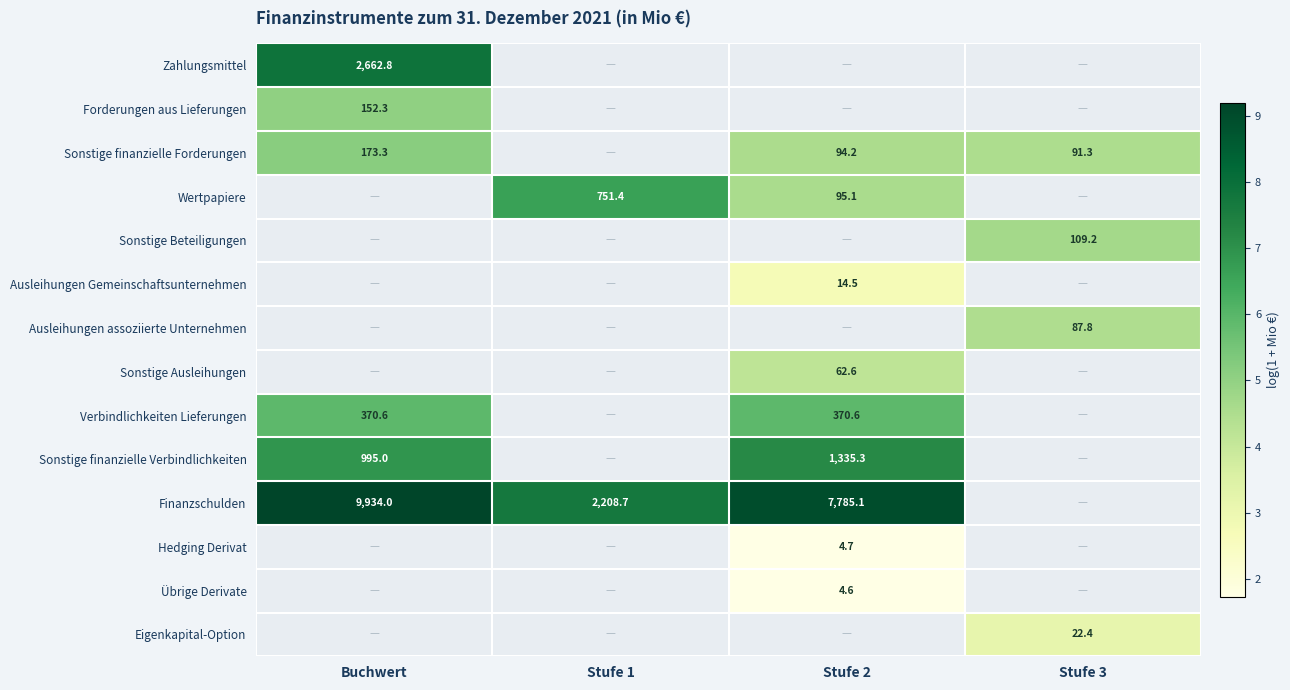

What is the minimum value shown in the chart?

1.7